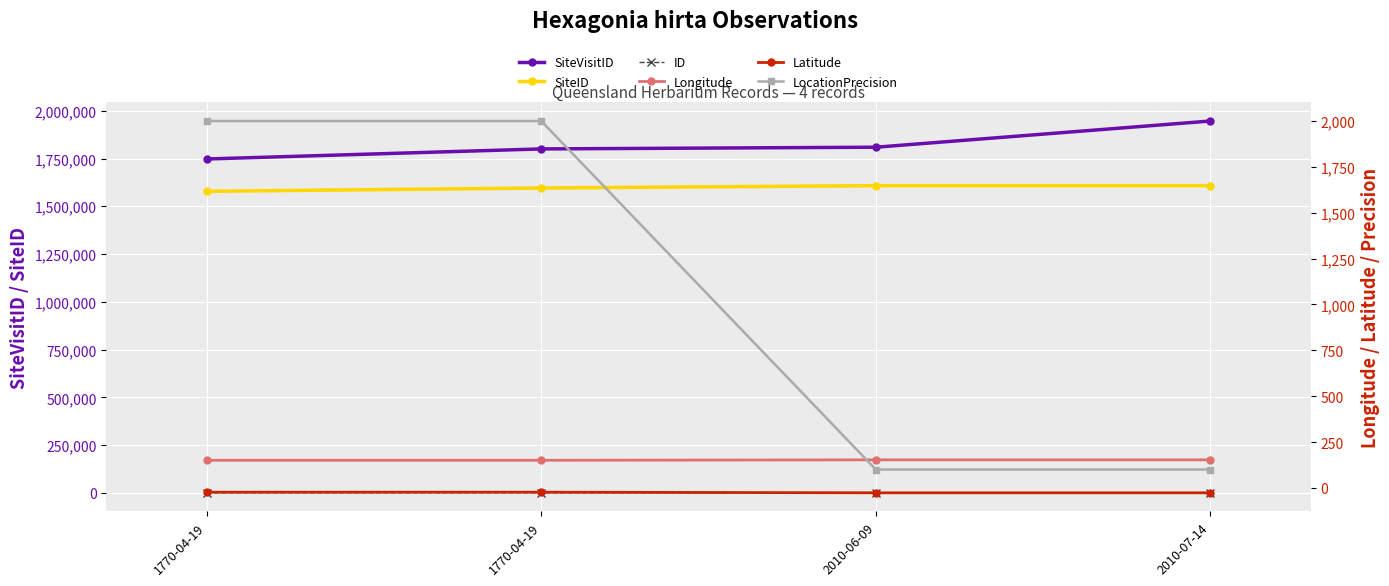

True or false: SiteVisitID and SiteID intersect in this chart.

False